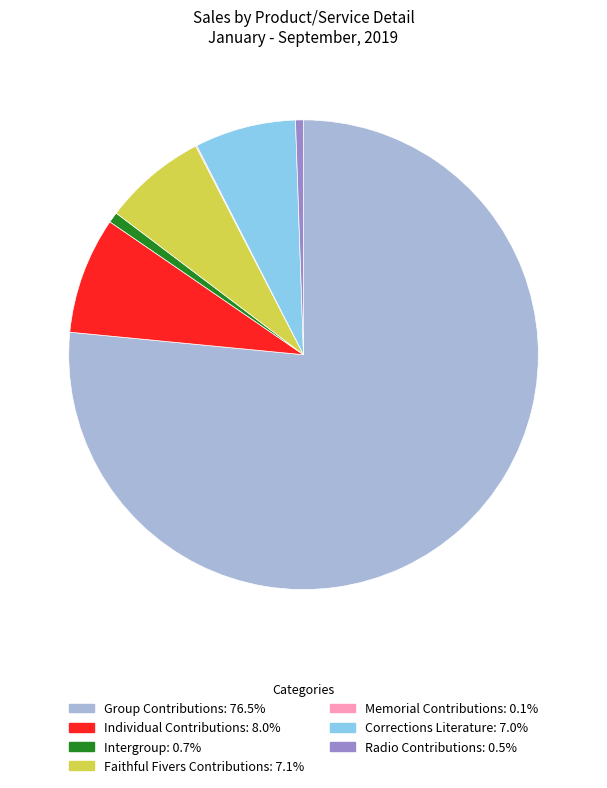

Does any single category account for the majority?

Yes